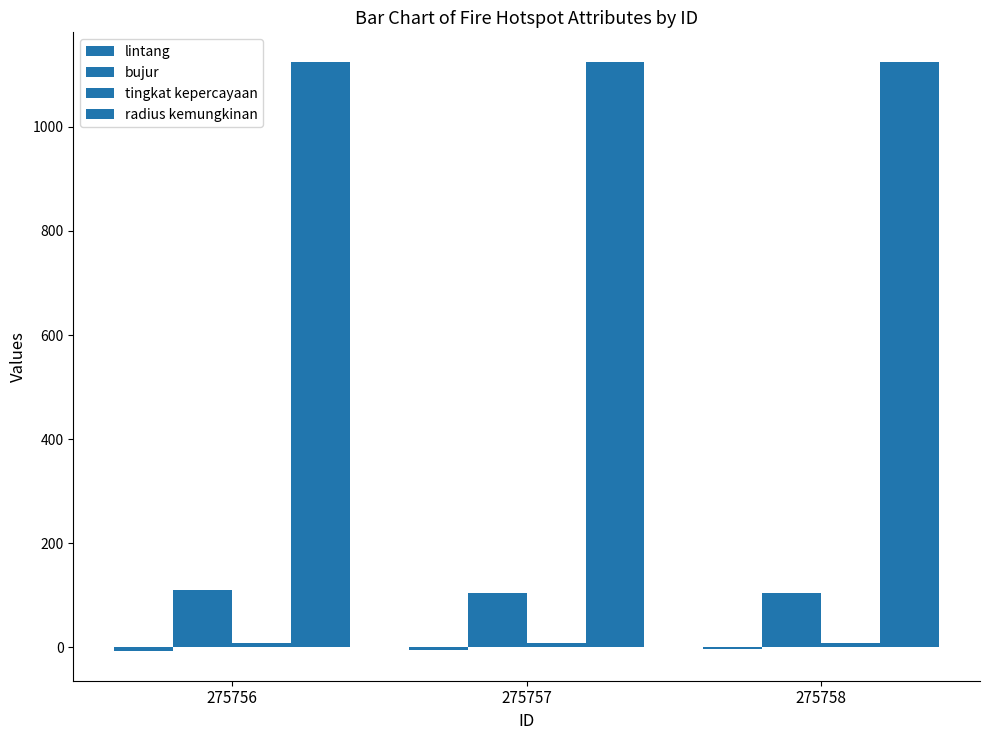

Count the number of data series in this chart.

4